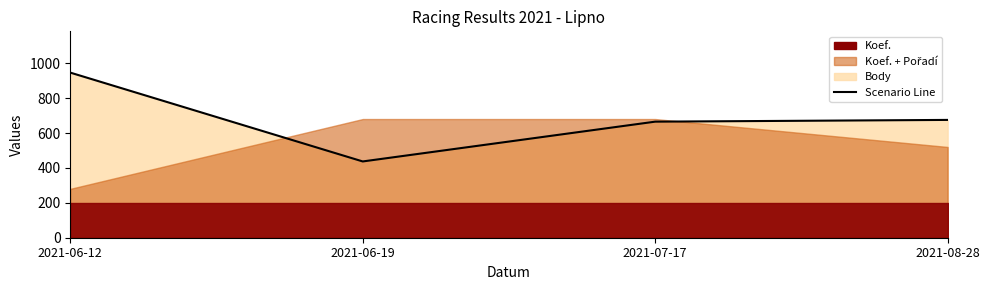

How many interior local valleys (lower than both neighbors) does the data have?

1